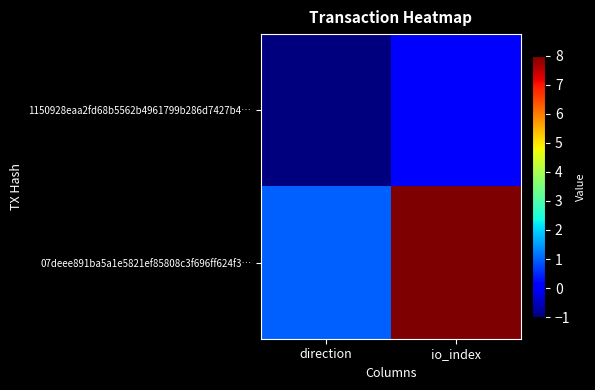

What is the greatest value displayed?

8